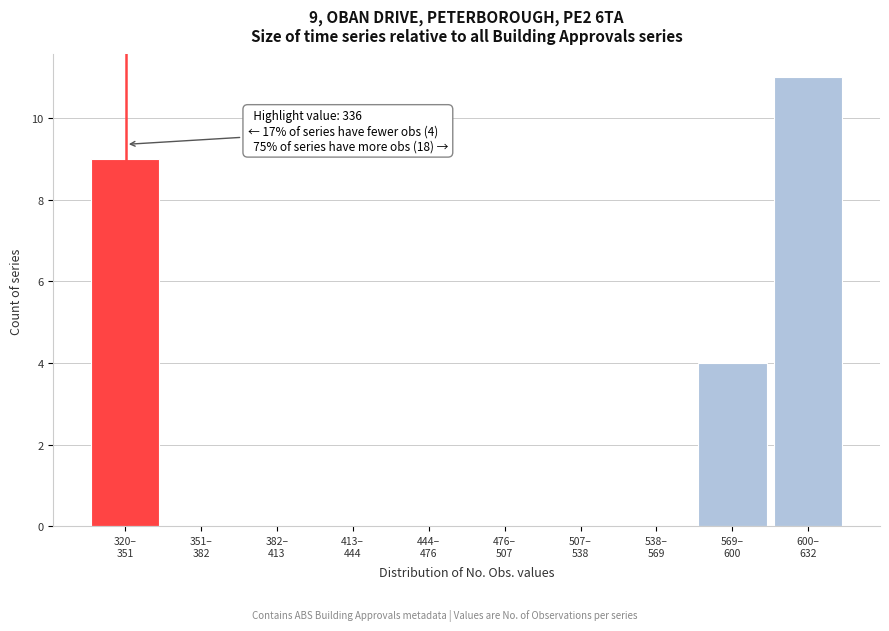

What is the maximum value shown in the chart?

11